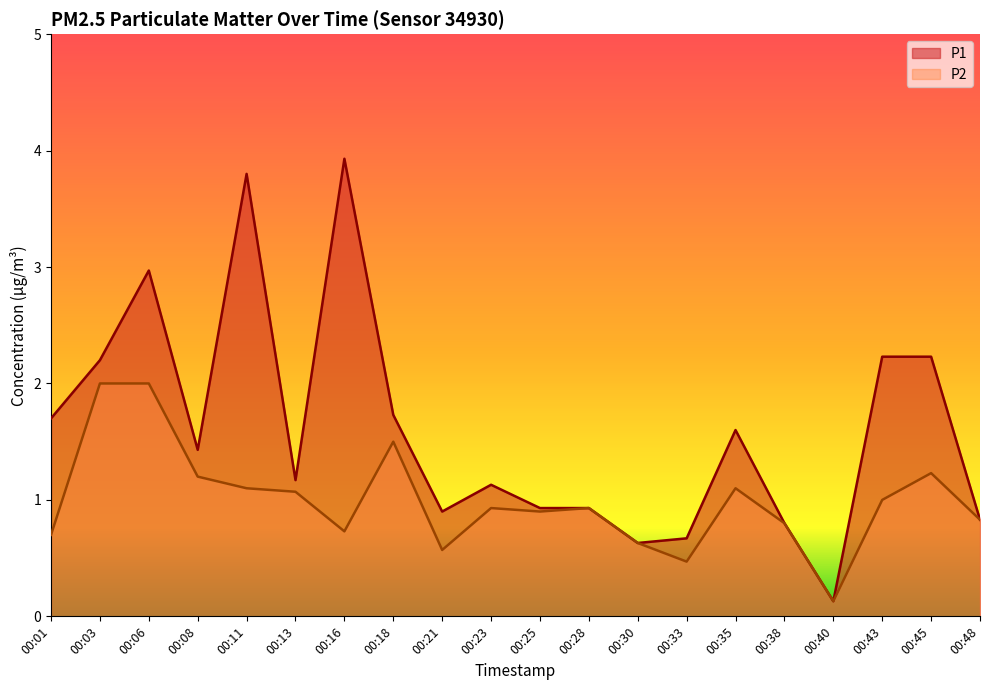

Is it true that P1 equals 1.6 at 00:11?

False